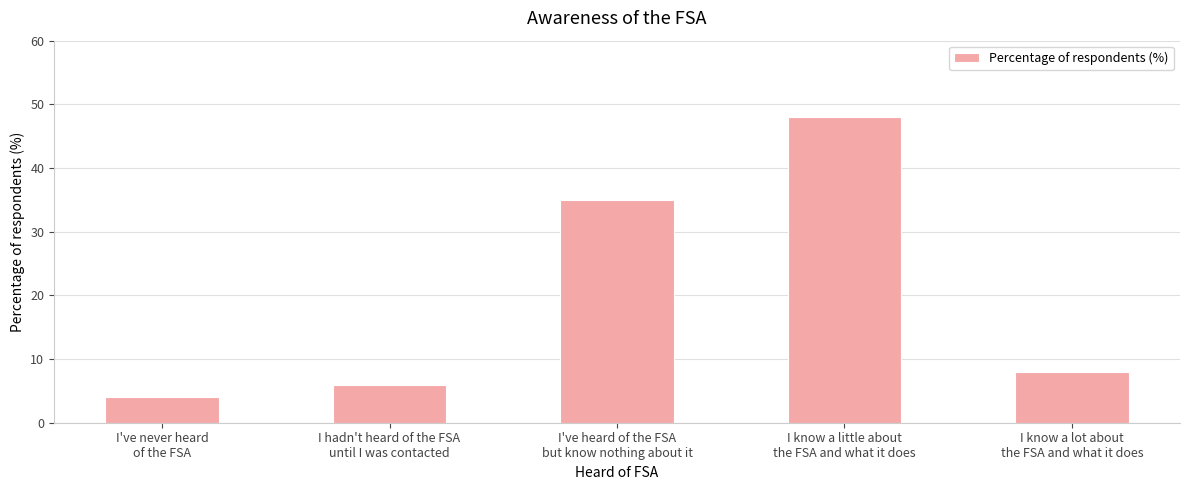

What is the ratio of the value at I hadn't heard of the FSA
until I was contacted to the value at I've never heard
of the FSA?

1.5